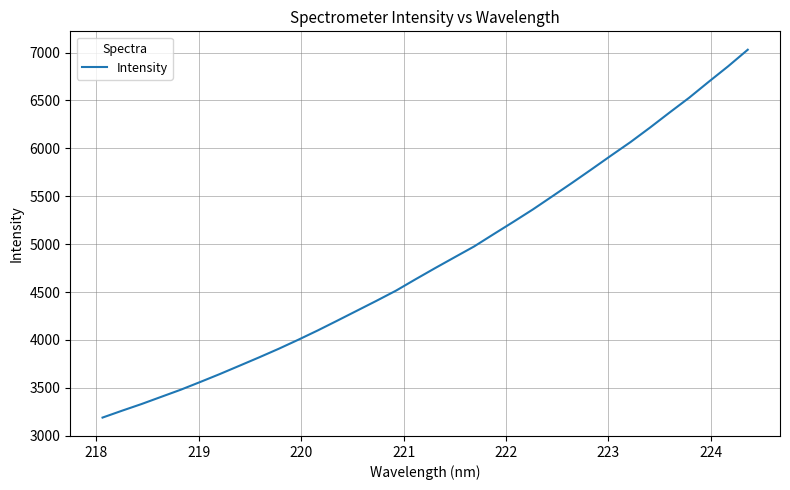

What is the minimum value shown in the chart?

3189.6